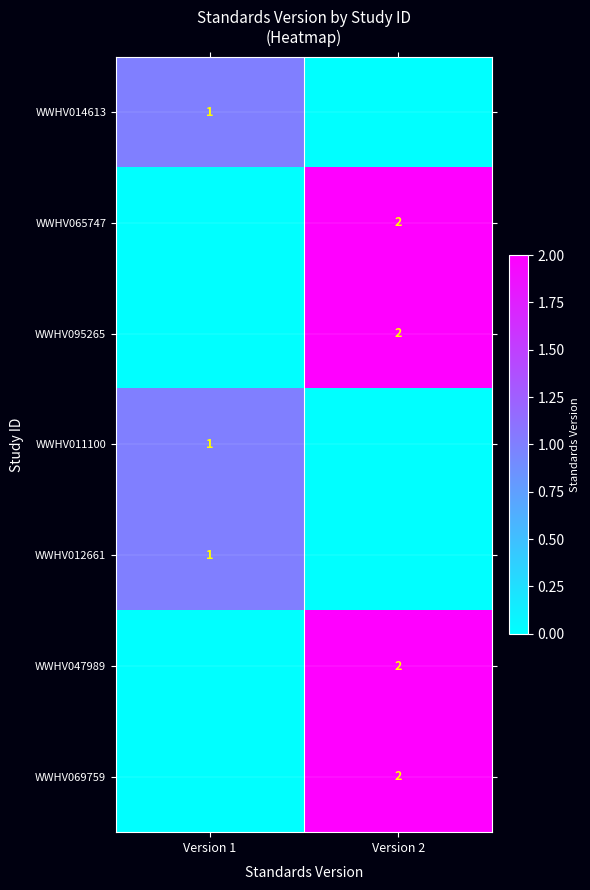

The WWHV011100 series shows 0 at Version 1. True or false?

False